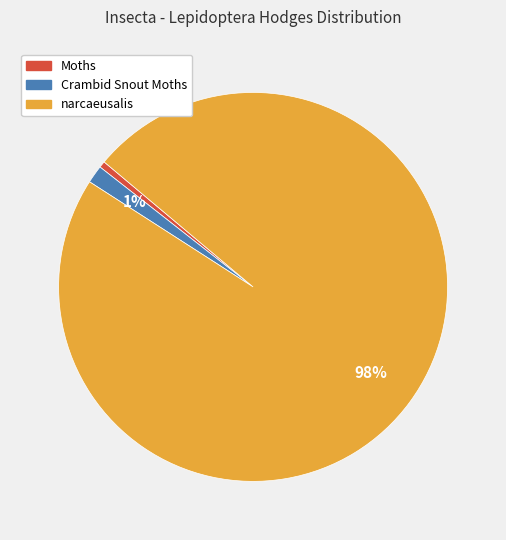

Combined, do Moths and Crambid Snout Moths account for over 50%?

No